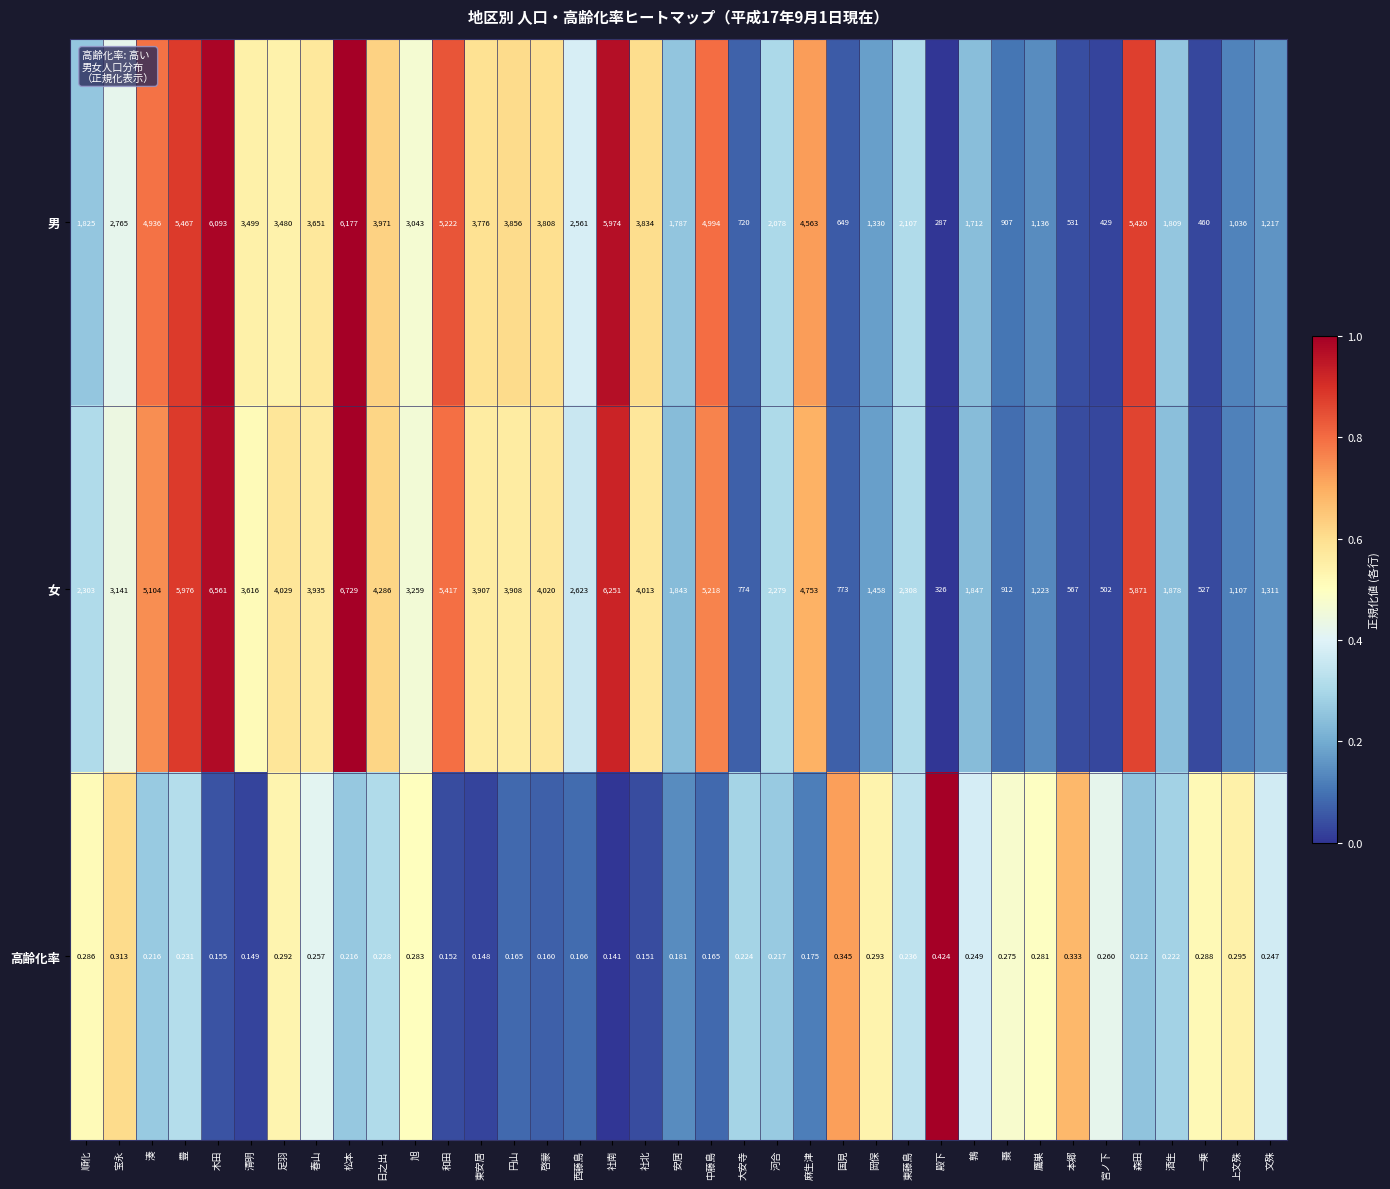

Which series has the widest spread of values?

女